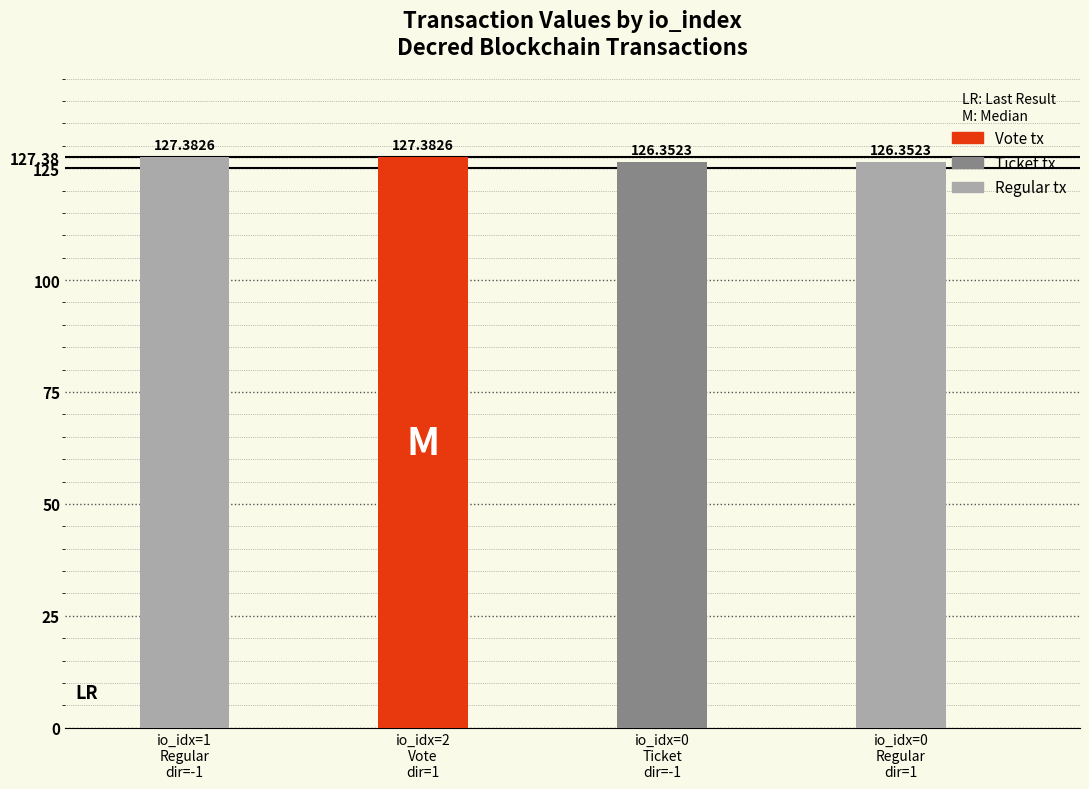

How many values are between 126 and 127?

2